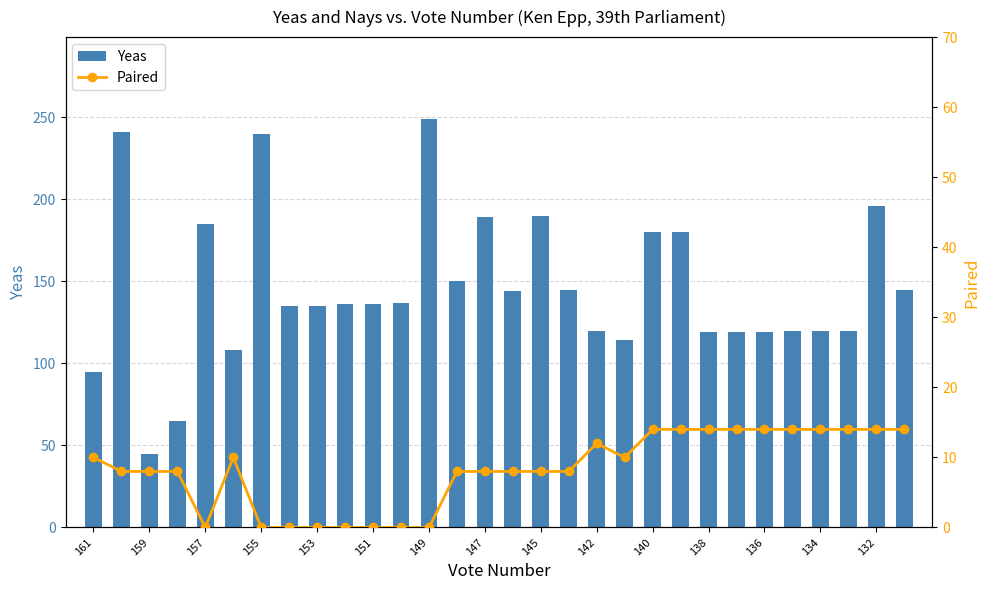

What is the difference between the second highest and minimum values in the Yeas series?

196